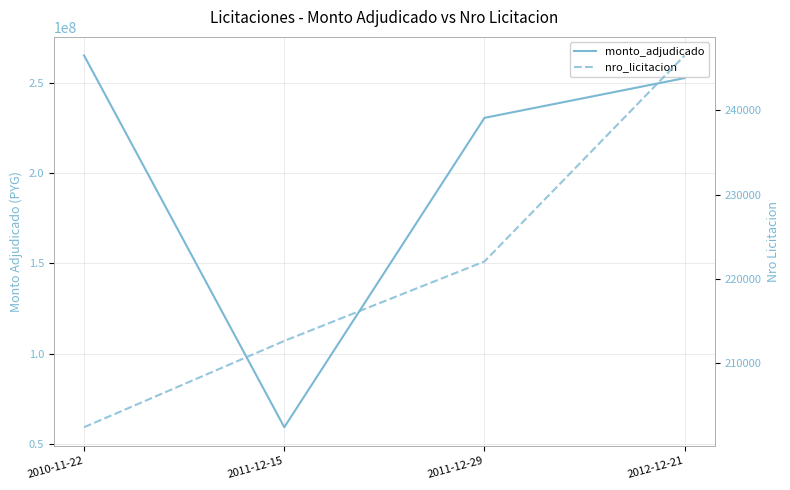

What are all the series names shown in the legend?

monto_adjudicado, nro_licitacion